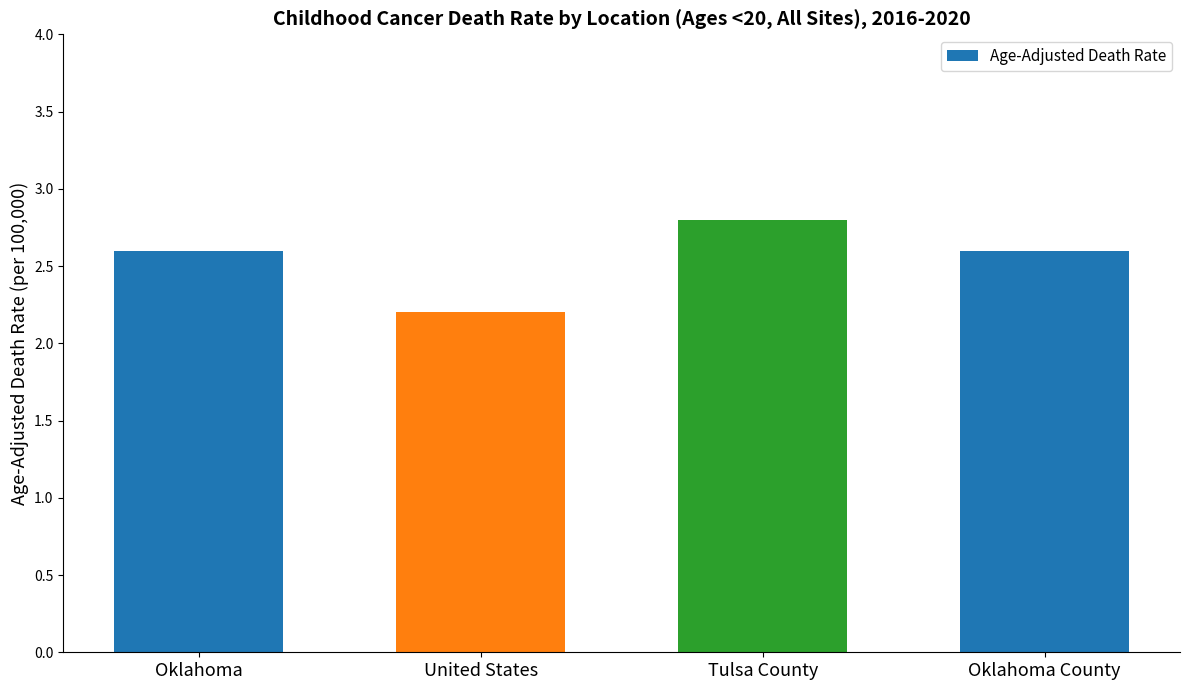

Reading left to right, list all the values displayed in this chart.

2.6	2.2	2.8	2.6